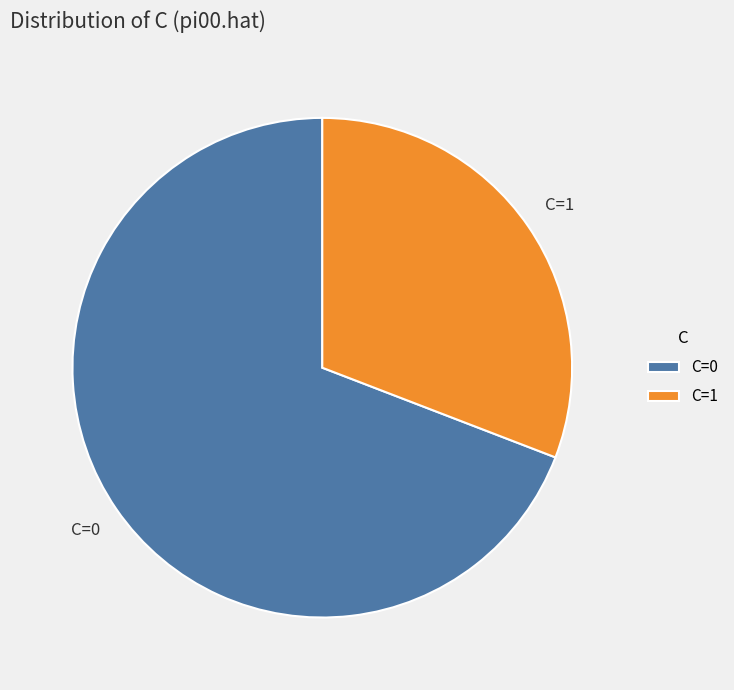

What is the ratio of the value at C=1 to the value at C=0?

0.4